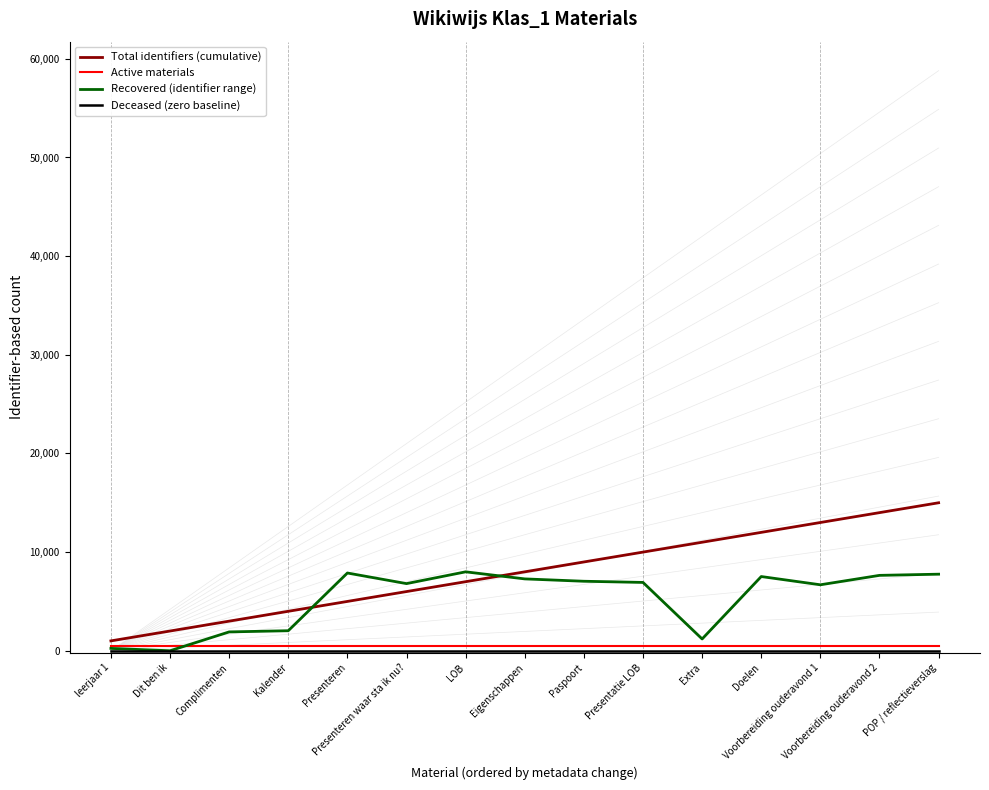

True or false: Recovered (identifier range) and Deceased (zero baseline) intersect in this chart.

False